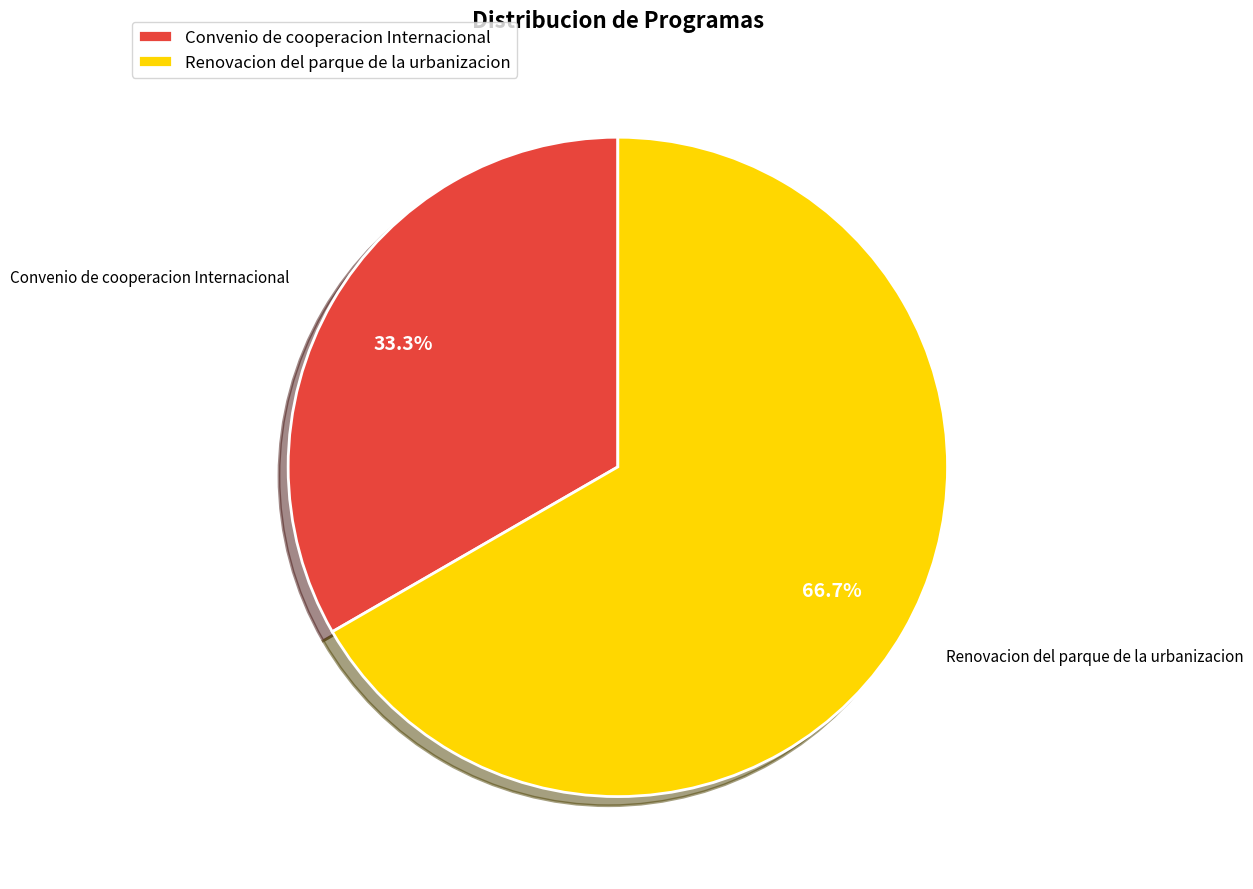

To the nearest percent, what percentage of the pie is Convenio de cooperacion Internacional?

33%